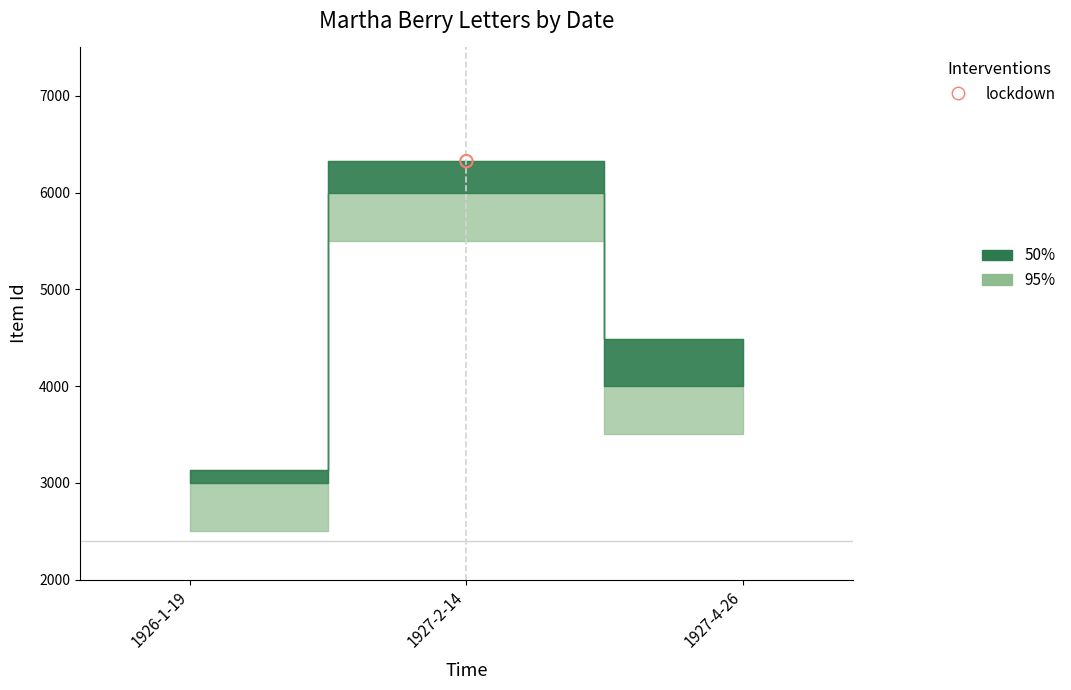

Which series has the largest total across all categories?

50%